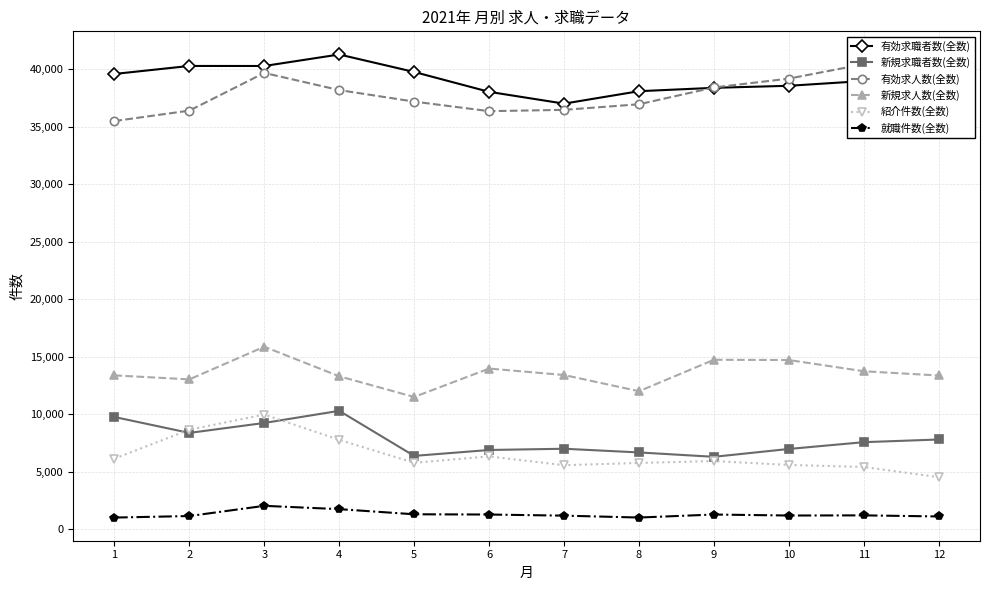

How many categories are shown in the chart?

12